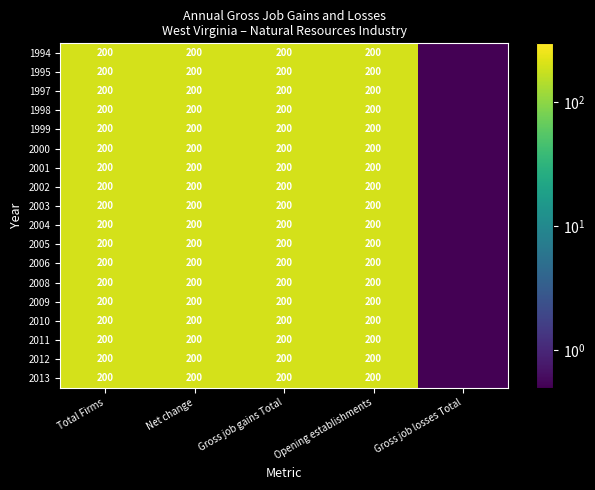

What is the total value across all series at Gross job gains Total?

3600.0